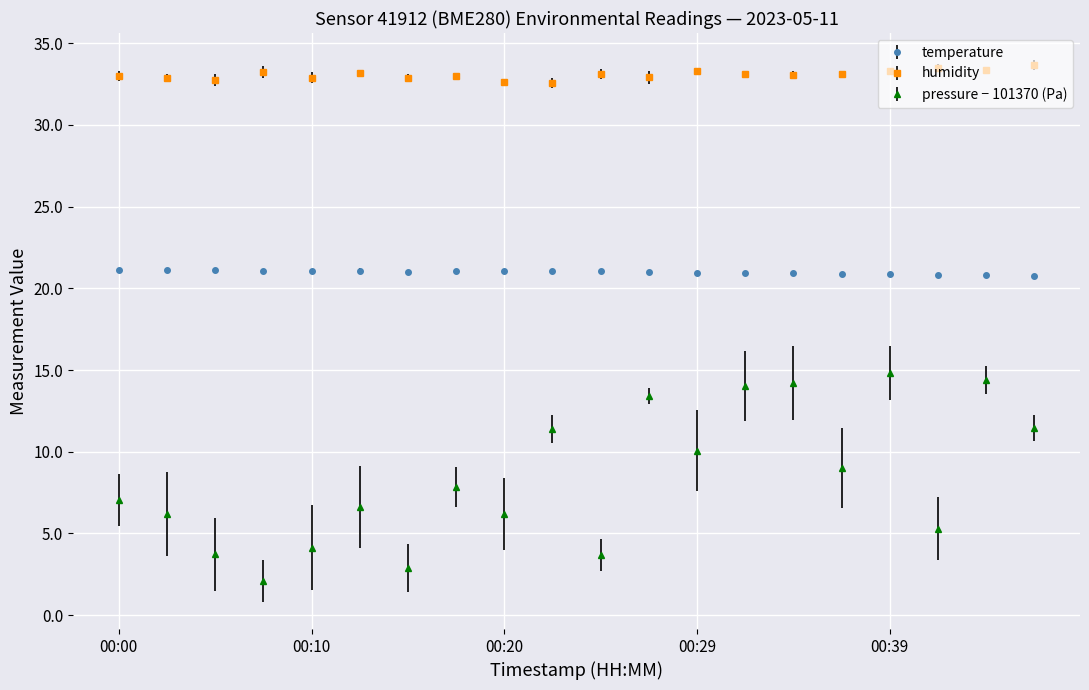

What is the greatest value displayed?

33.7